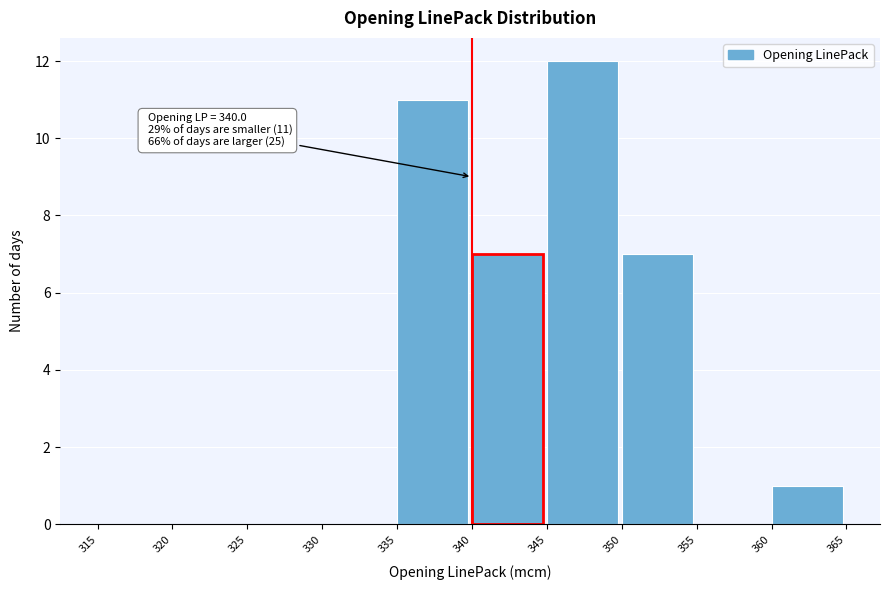

Which range on the x-axis has the tallest bar?

345 to 350